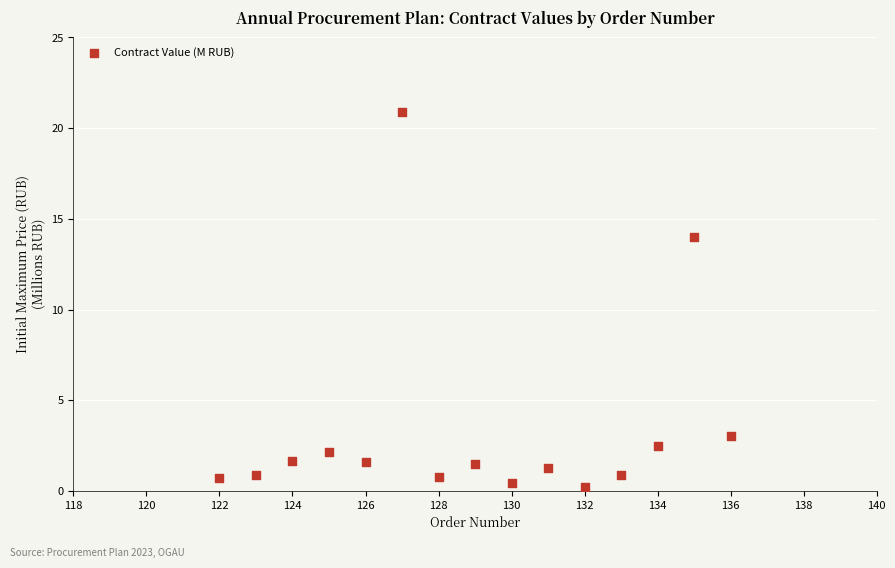

What is the range of X values (max minus min)?

14.0